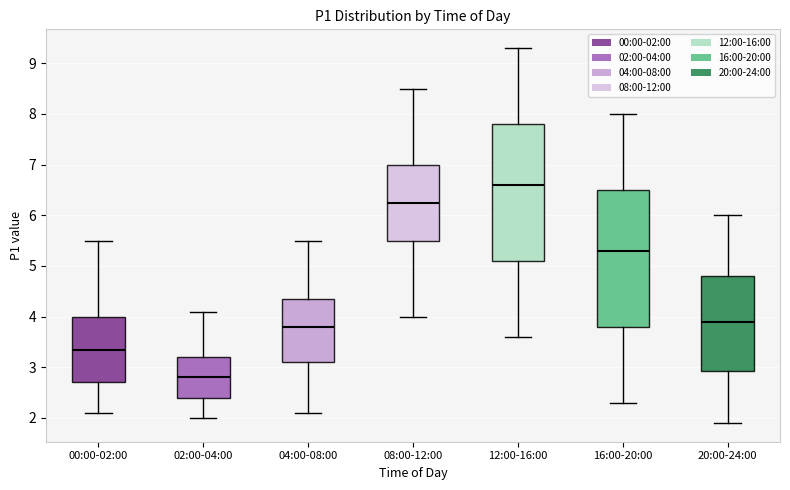

Which box has the highest median line?

12:00-16:00